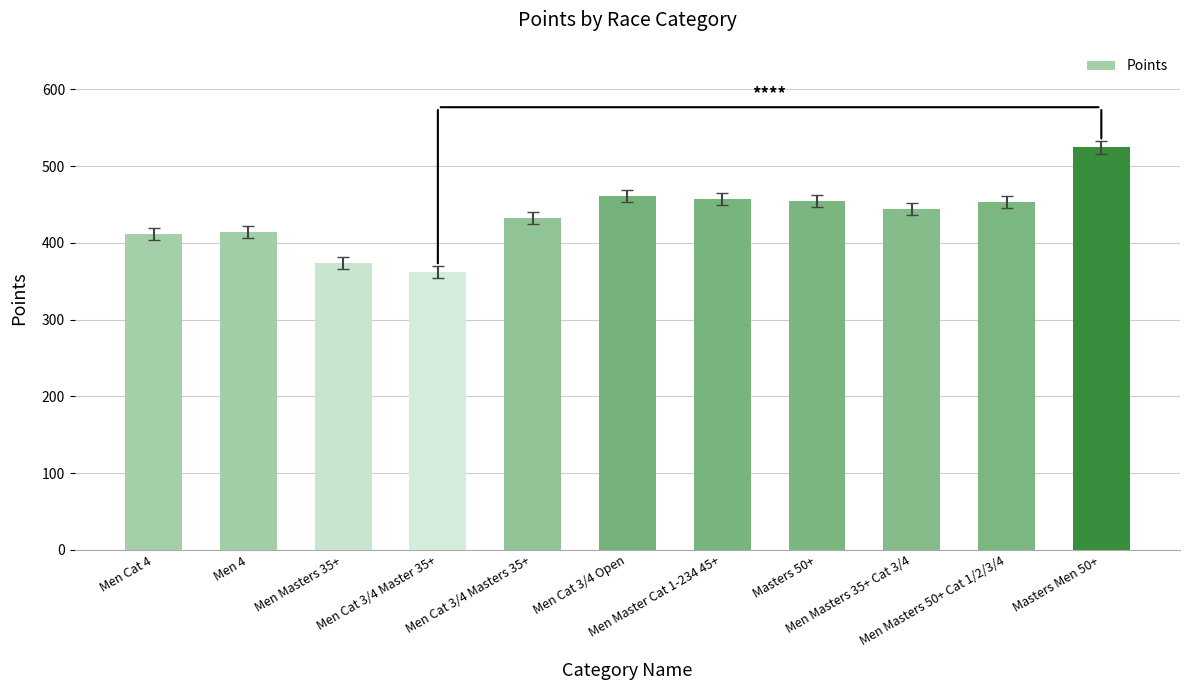

What is the average value?

435.3